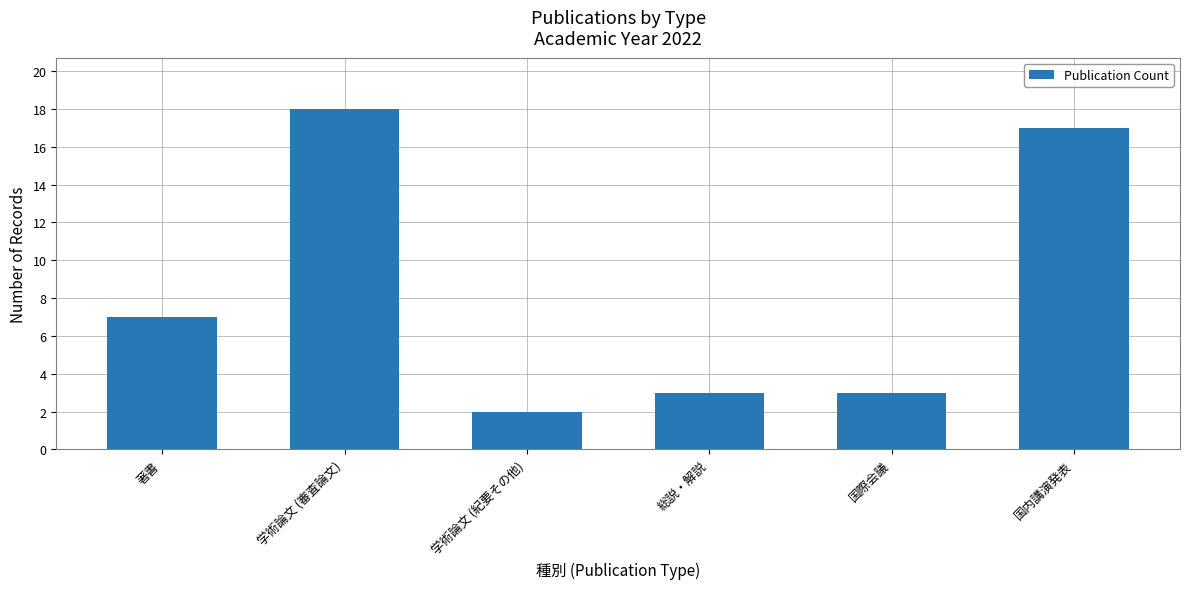

What is the maximum value shown in the chart?

18